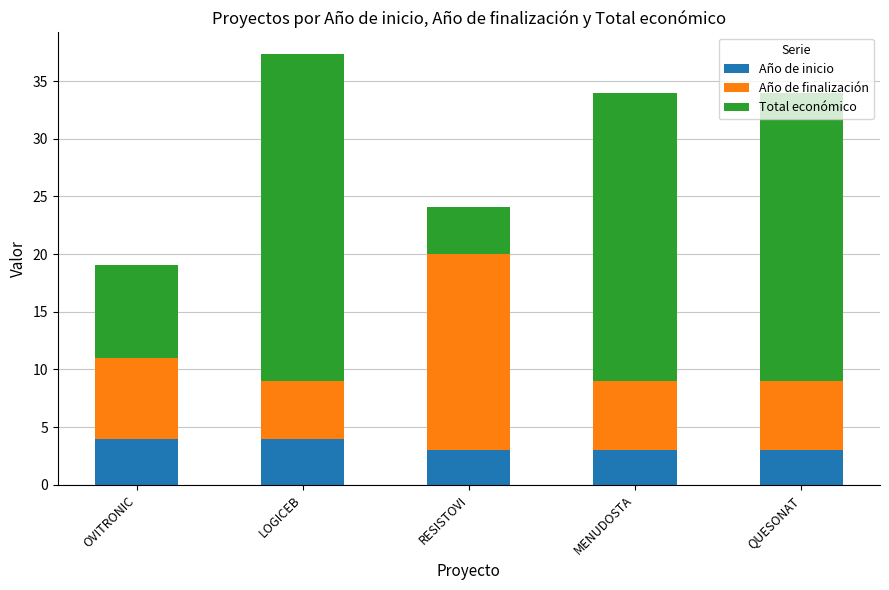

How many bars are there in total?

5